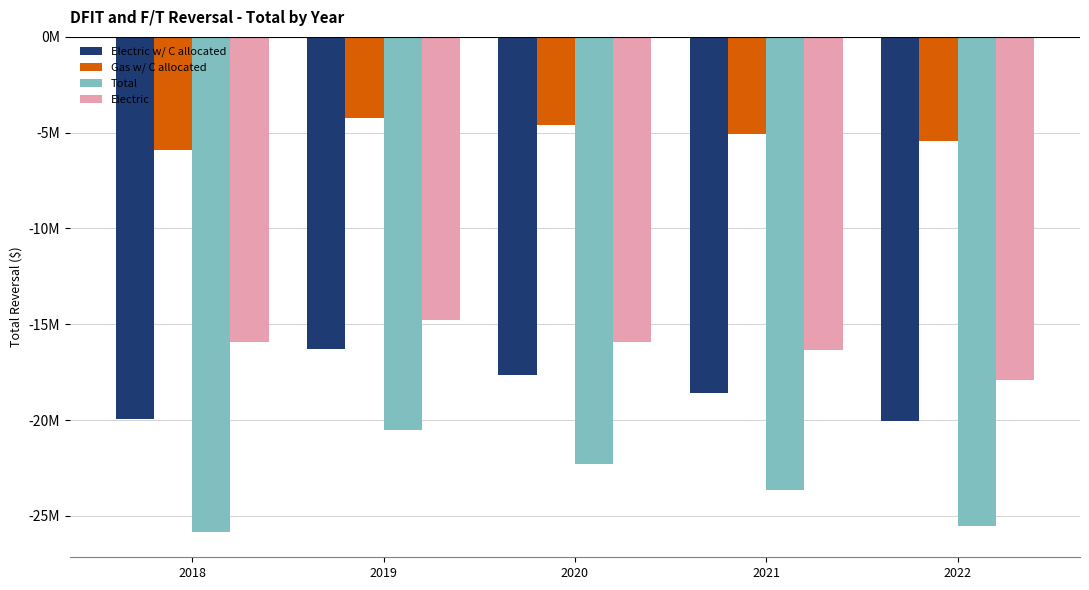

What is the difference between the maximum and minimum values in the Total series?

5360778.3